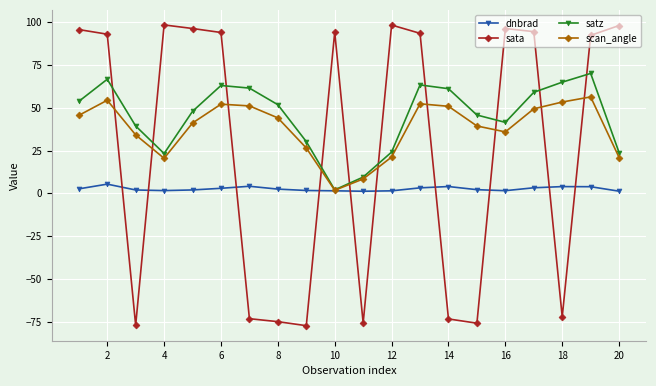

What is the smallest value displayed?

-77.3